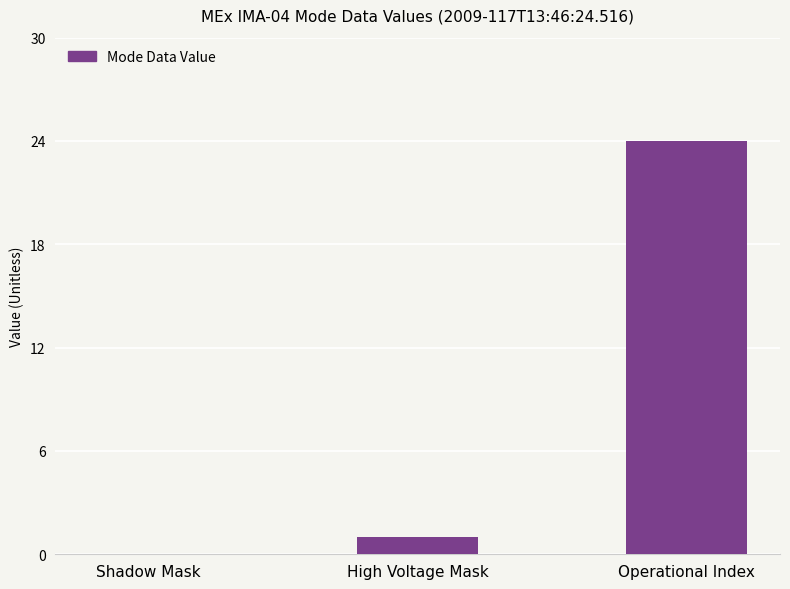

What is the sum of all values?

25